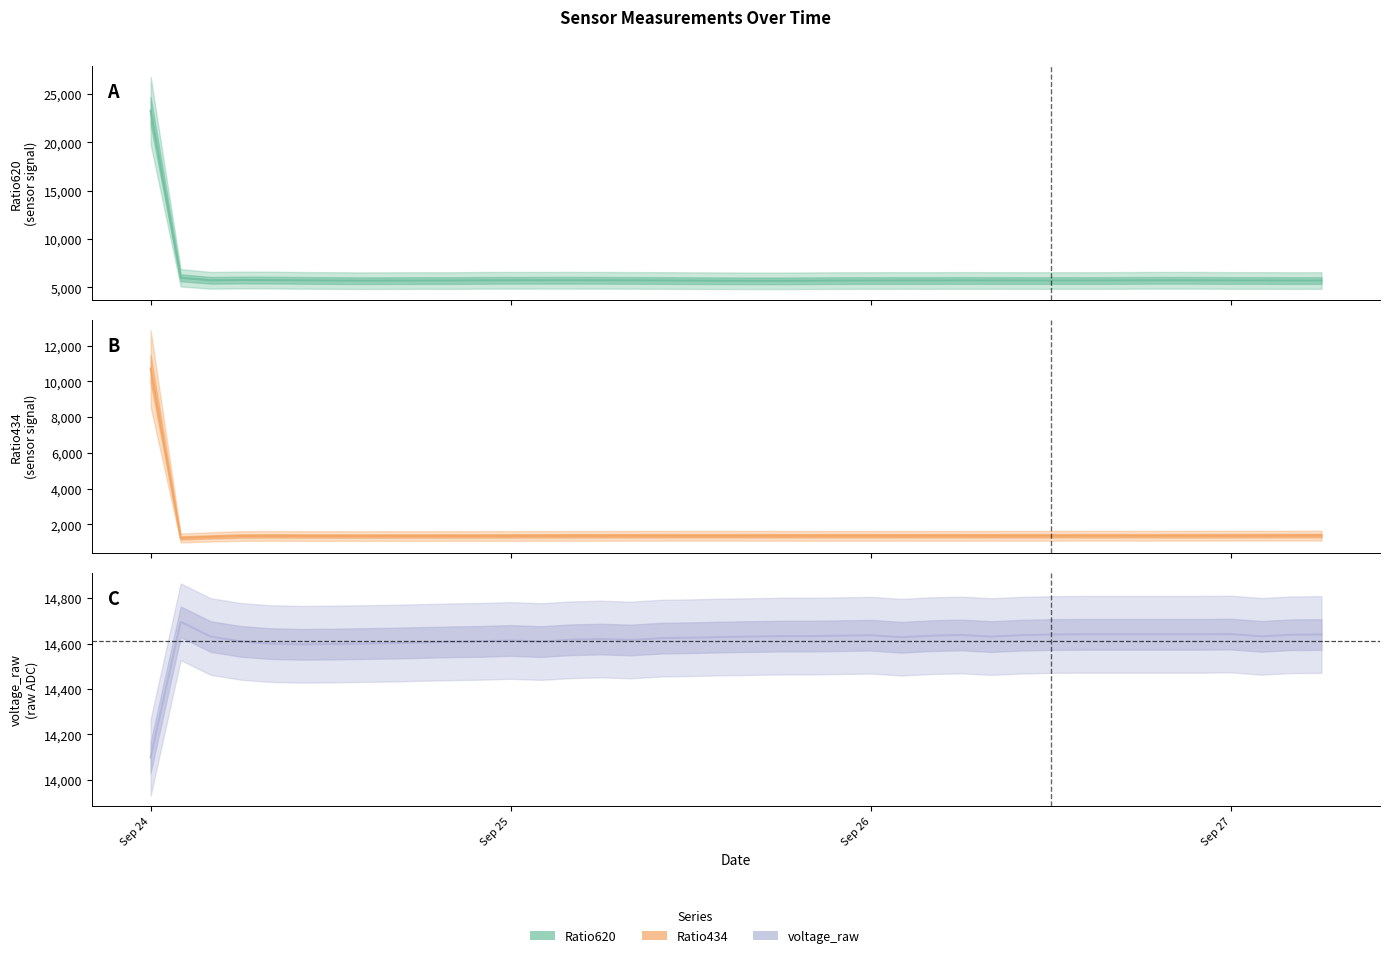

At which label does voltage_raw reach its minimum?

Sep 24